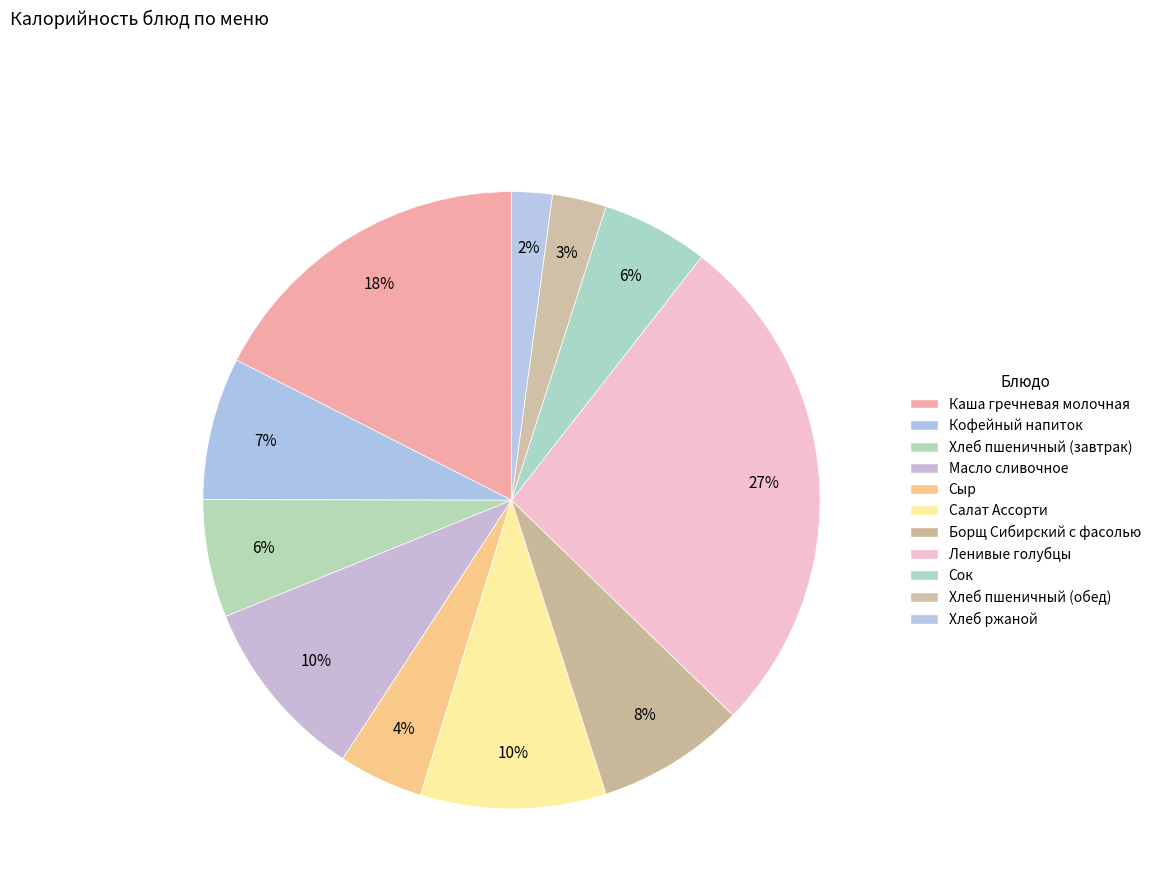

How many segments does this pie chart have?

11